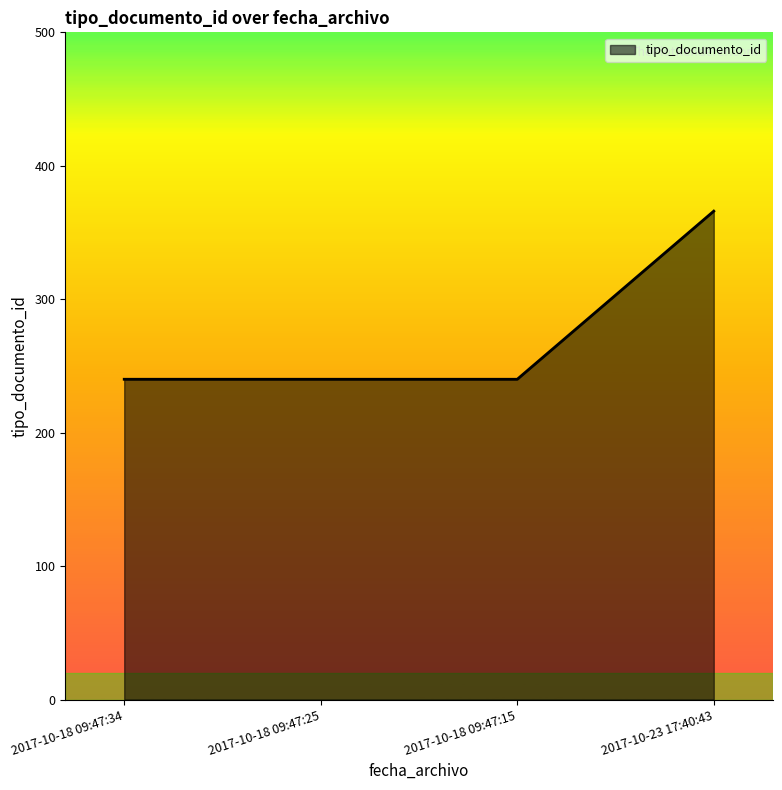

What is the sum of the values at 2017-10-23 17:40:43 and 2017-10-18 09:47:15?

606